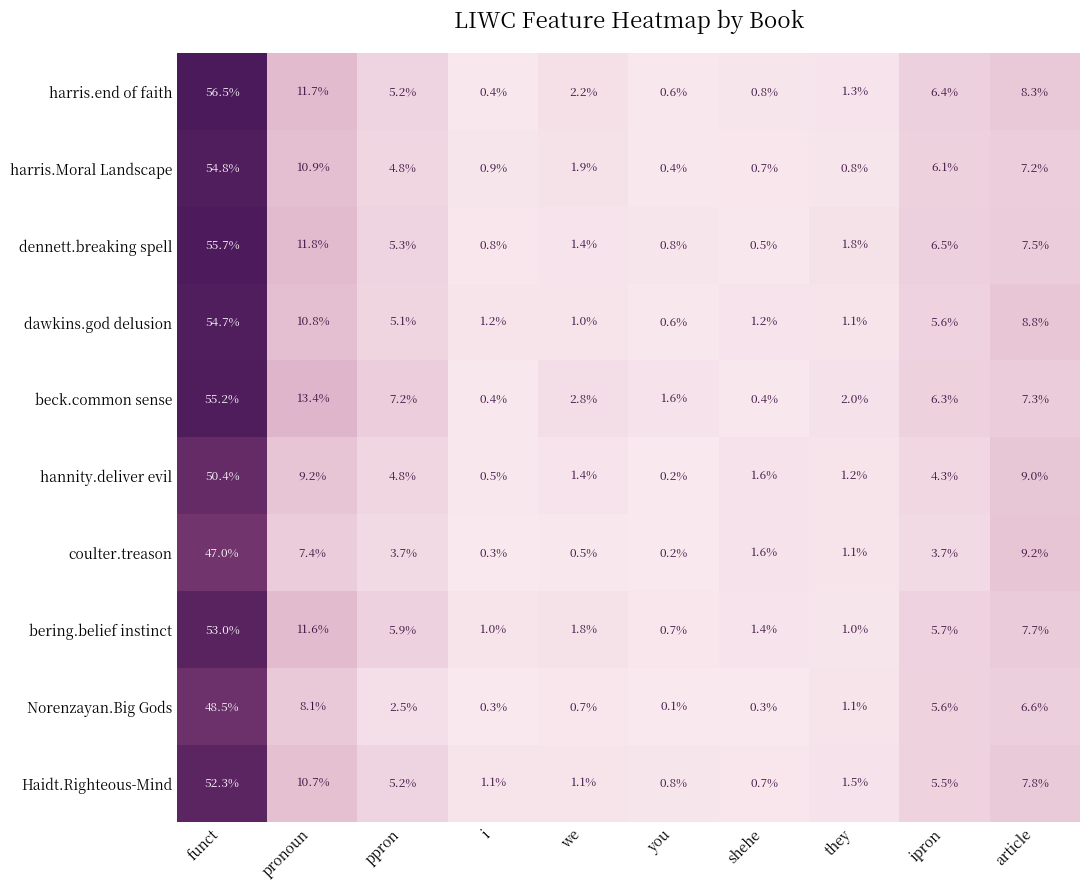

What is the maximum value shown in the chart?

56.5